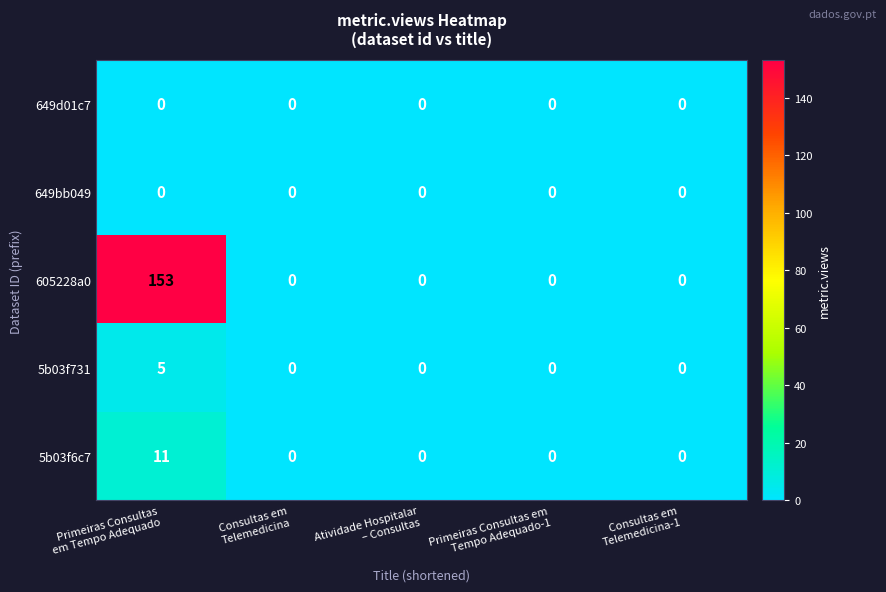

Reading left to right, what are all the values shown in this chart?

649d01c7: 0	0	0	0	0
649bb049: 0	0	0	0	0
605228a0: 153	0	0	0	0
5b03f731: 5	0	0	0	0
5b03f6c7: 11	0	0	0	0